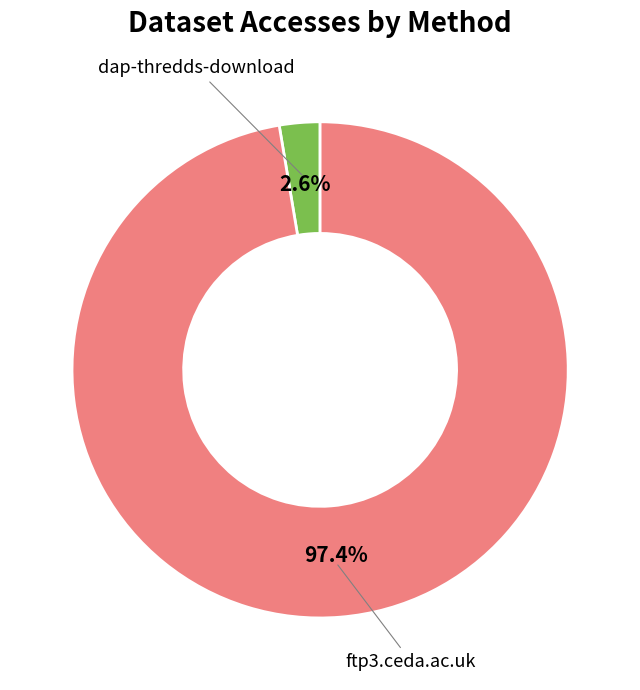

Is there a majority slice in this chart?

Yes